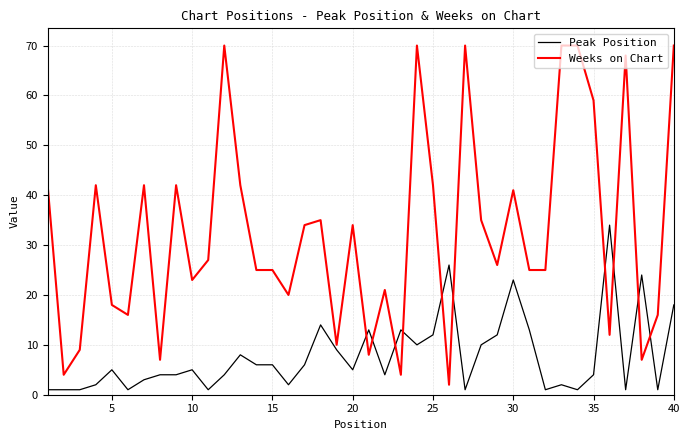

What is the maximum value shown in the chart?

70